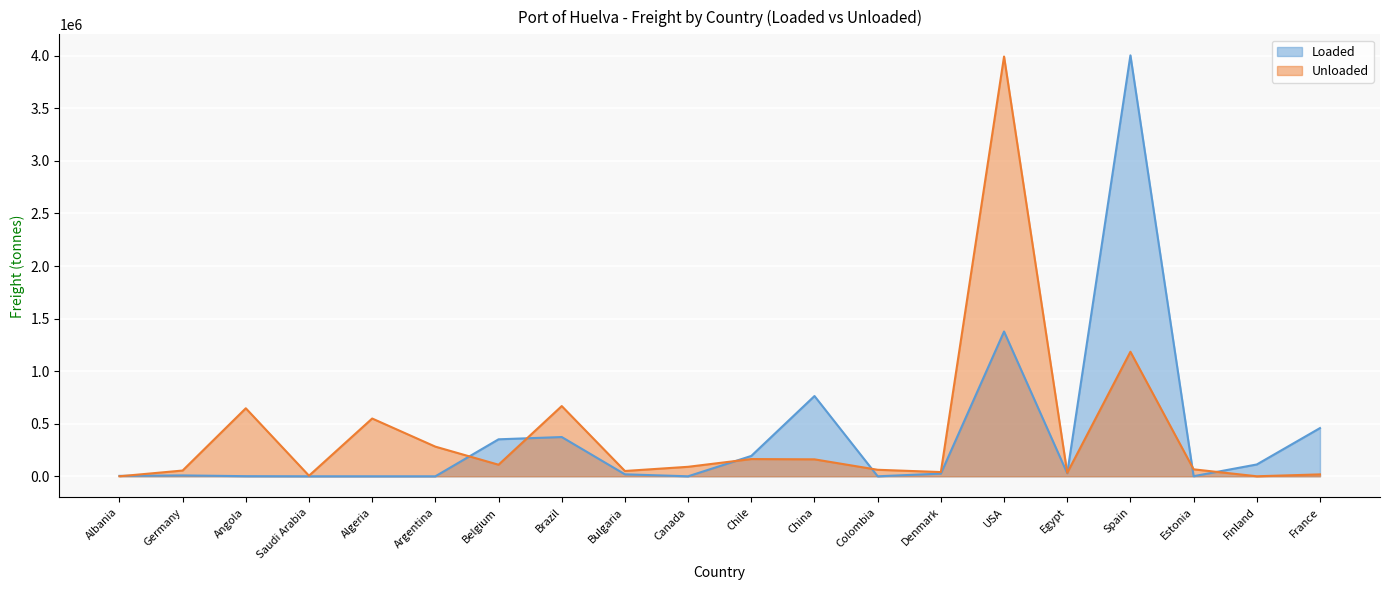

What position from the left is China?

12